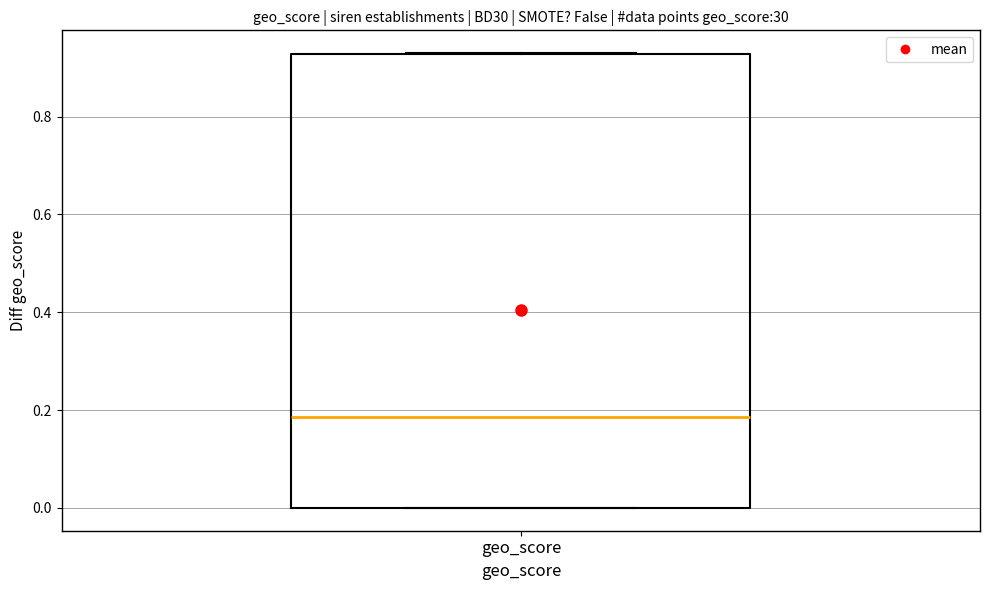

Where does the median line of the box for geo_score sit on the y-axis? The values are not printed on the chart, so give them approximately, as read against the axis.

0.18